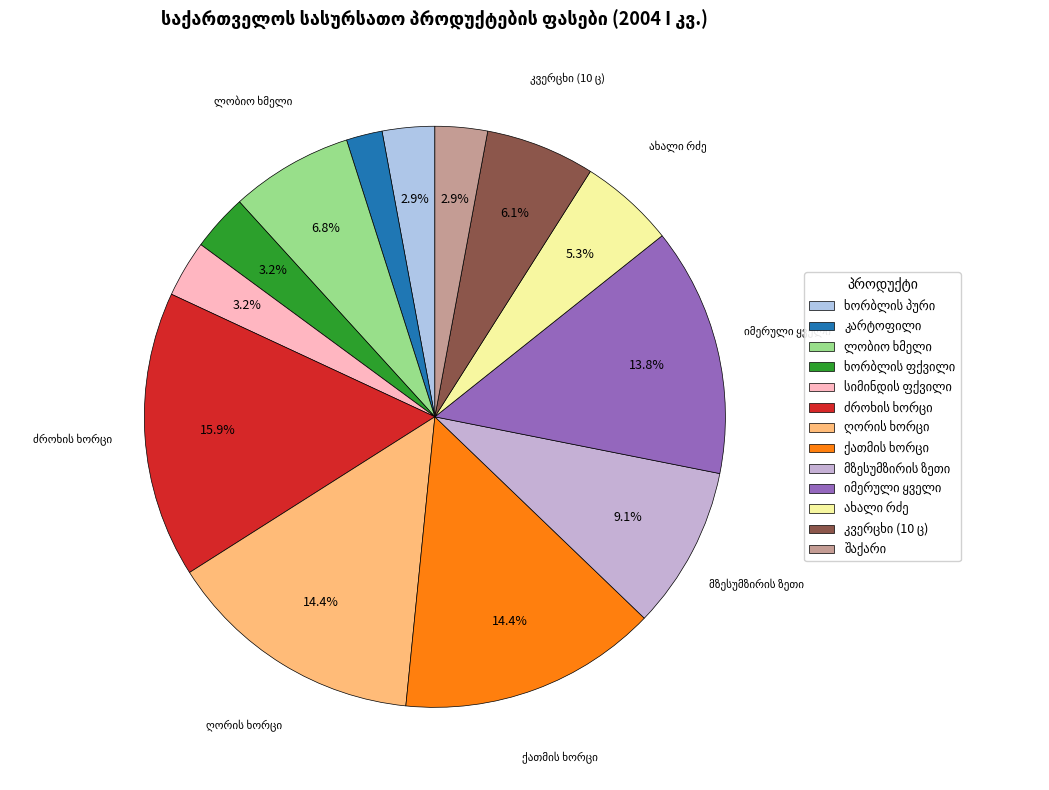

To the nearest percent, what is the difference between the ხორბლის პური and ძროხის ხორცი slice percentages?

13%